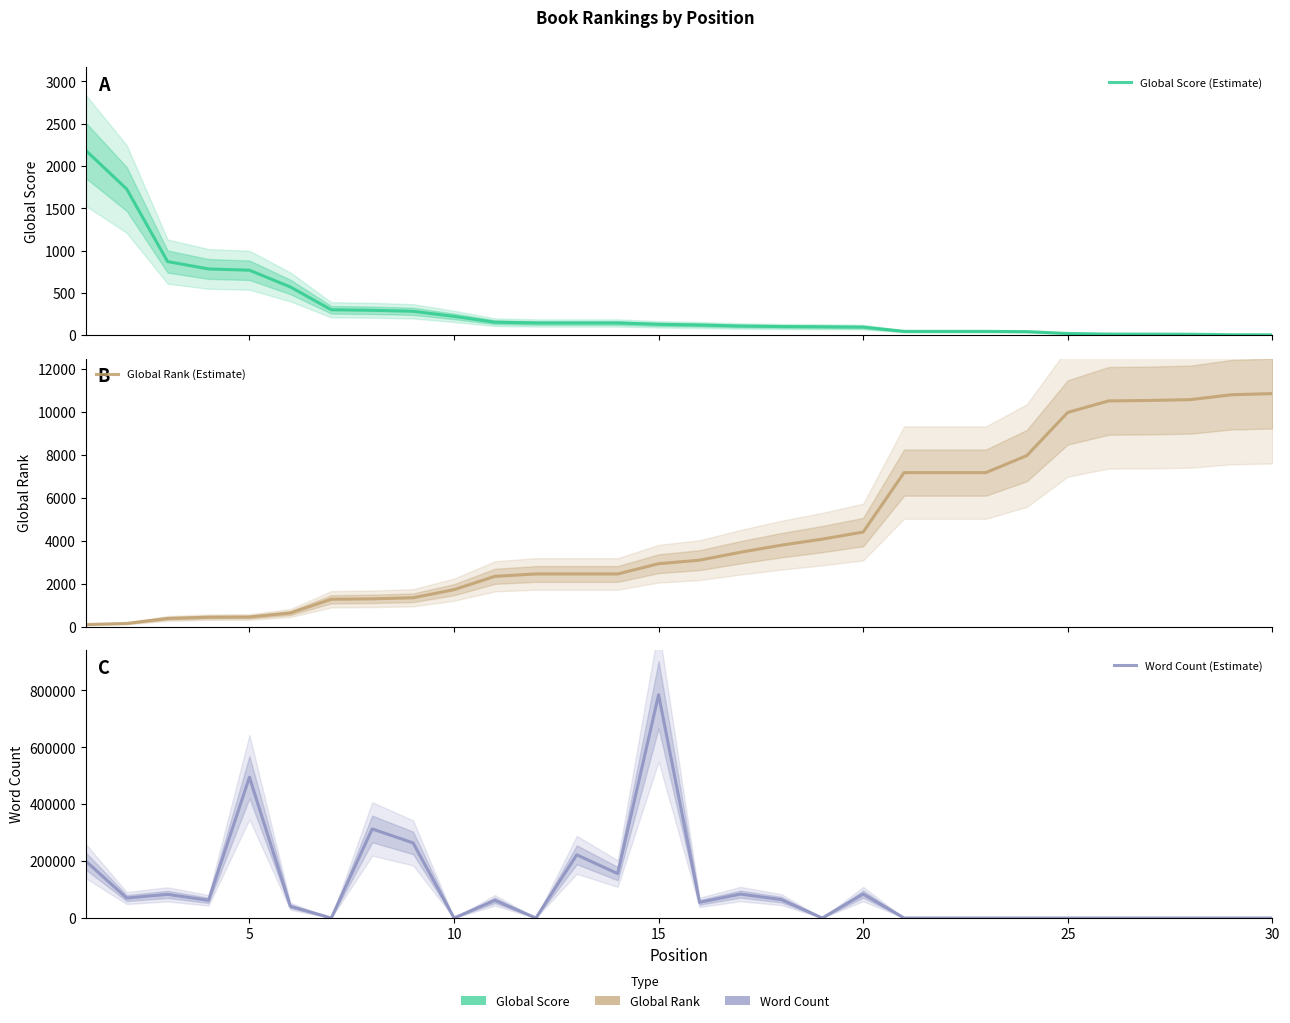

The value of Global Score (Estimate) at 25 is 31. True or false?

False